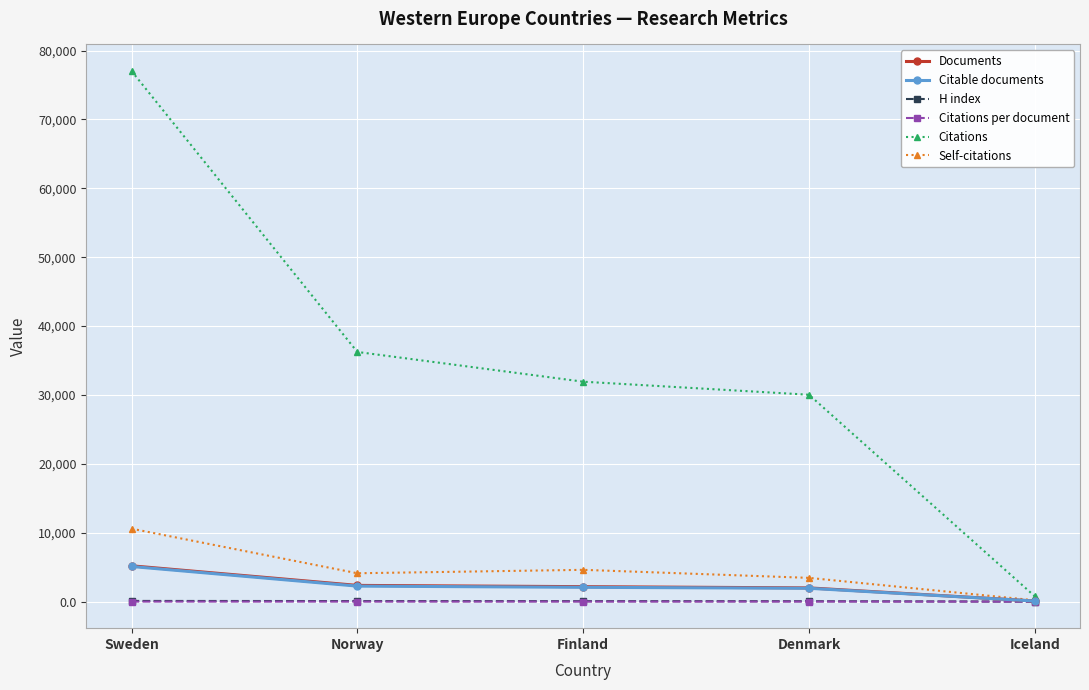

What is the difference between the Citations values at Norway and Finland?

4316.0